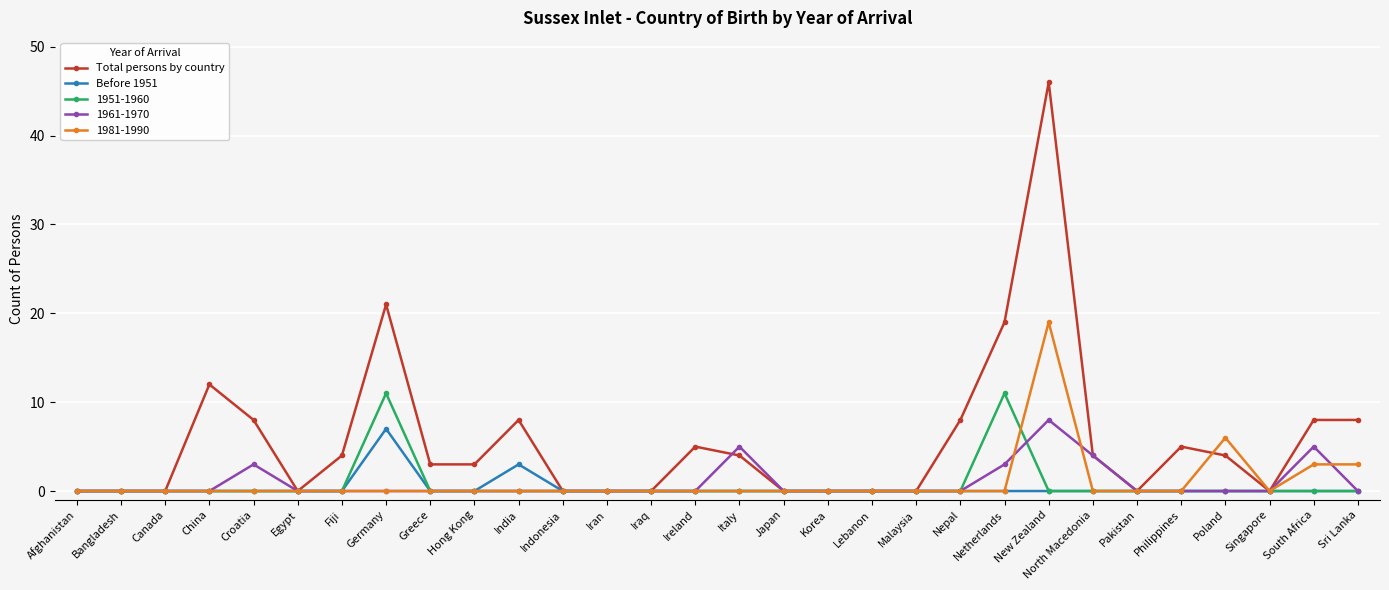

What is the total value across all series at North Macedonia?

8